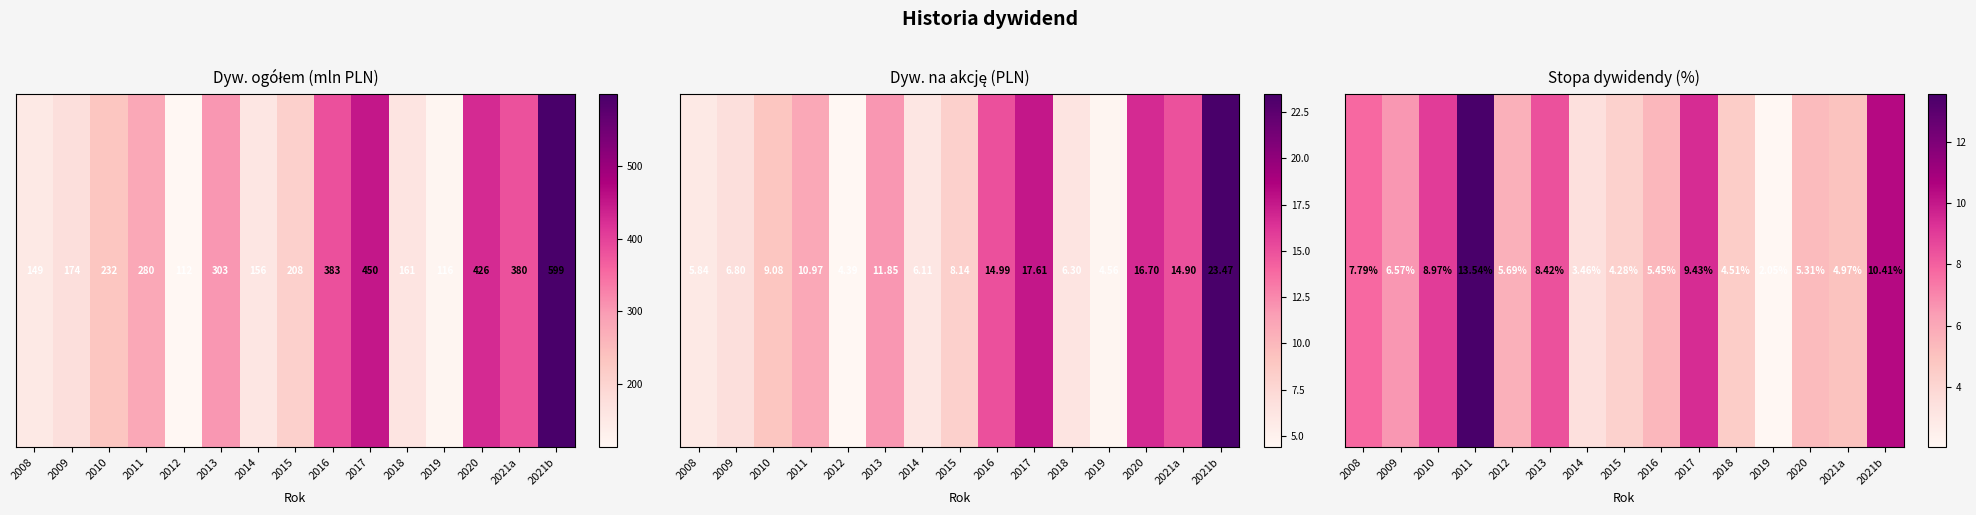

What is the change in value from 2013 to 2019?

-6.4